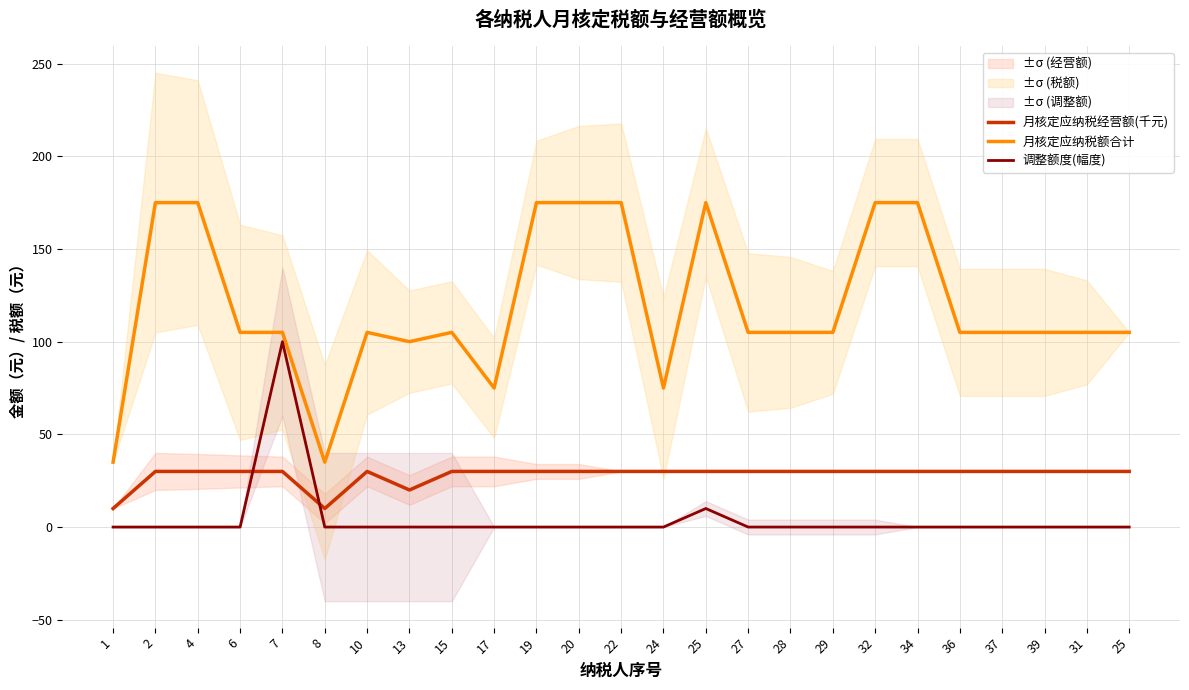

Which series has the widest spread of values?

月核定应纳税额合计